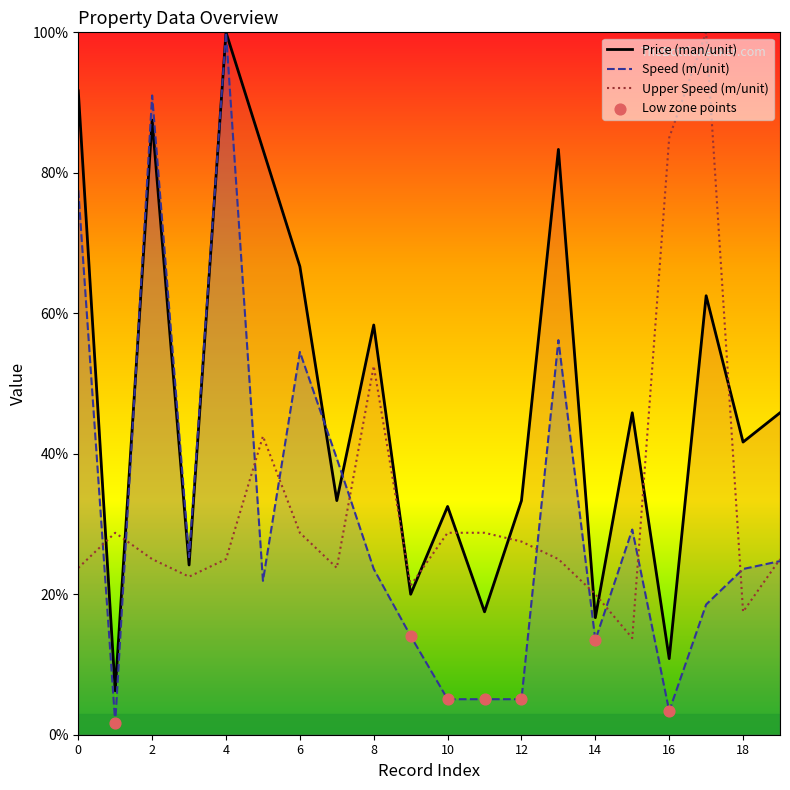

At how many categories does at least one series exceed 39?

13